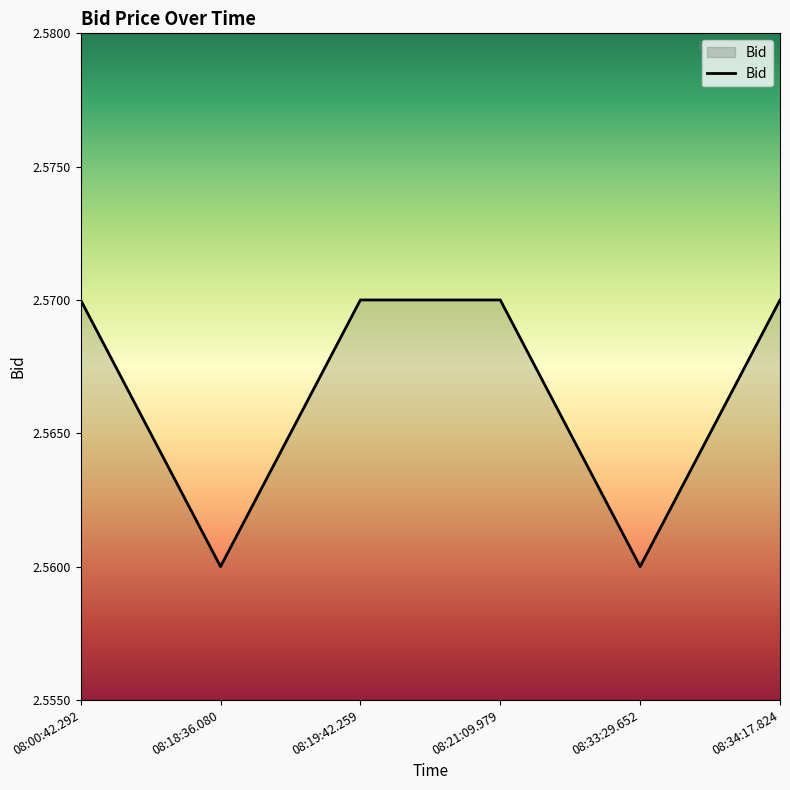

Where is the first local minimum?

08:18:36.080